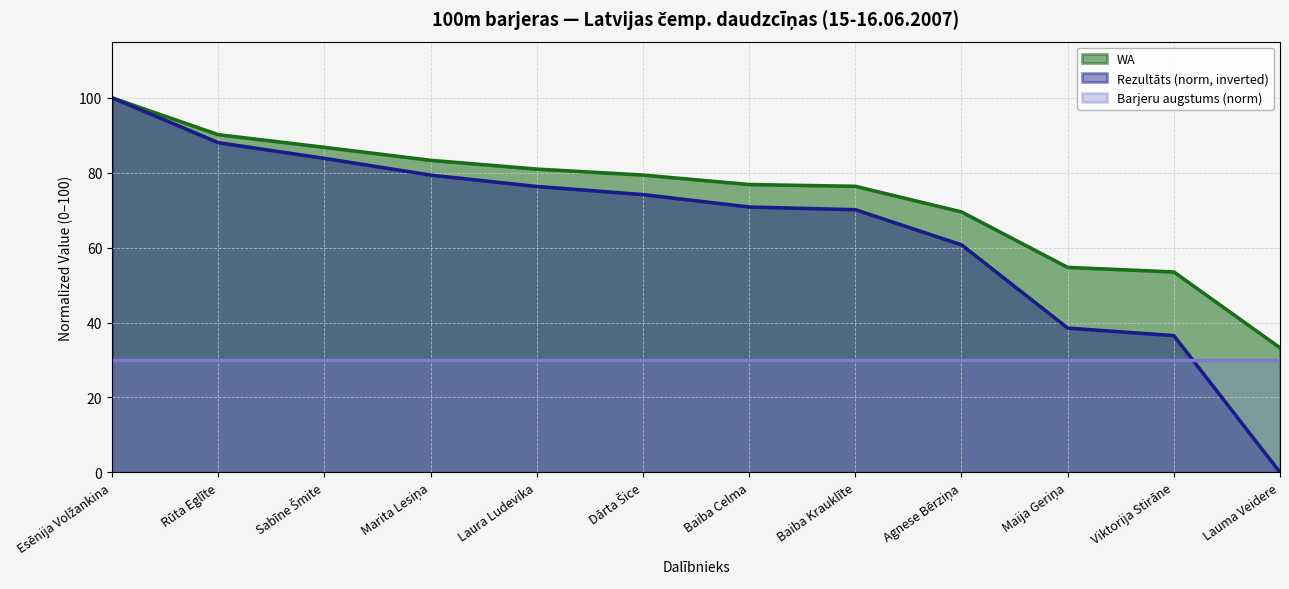

Rank the series by their average value, from highest to lowest.

WA, Rezultāts (norm, inverted), Barjeru augstums (norm)